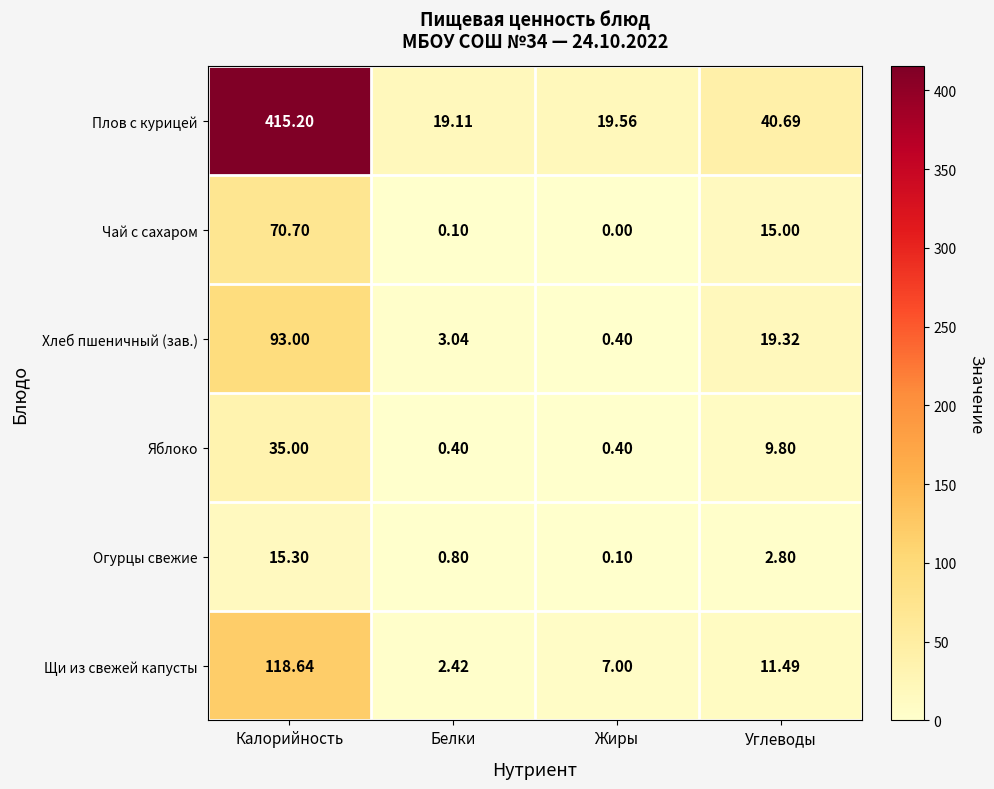

Which label corresponds to the largest value in the chart?

Калорийность